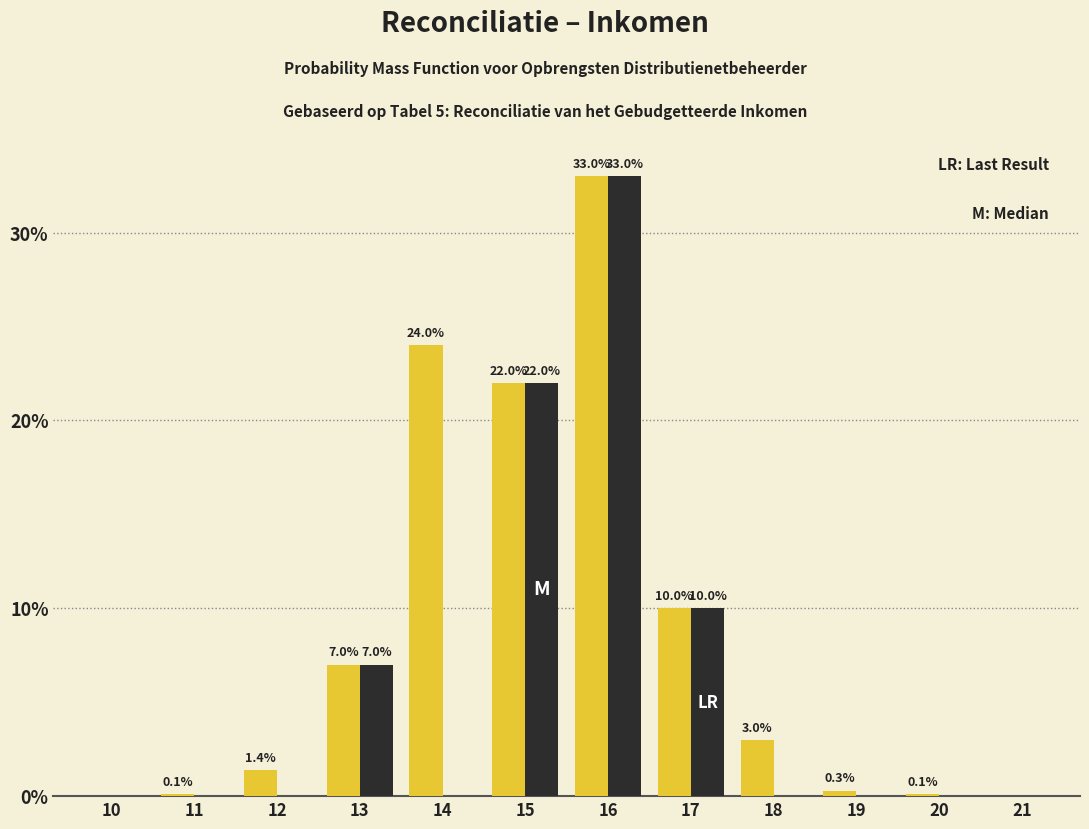

At which category does the chart reach its peak across all series?

16